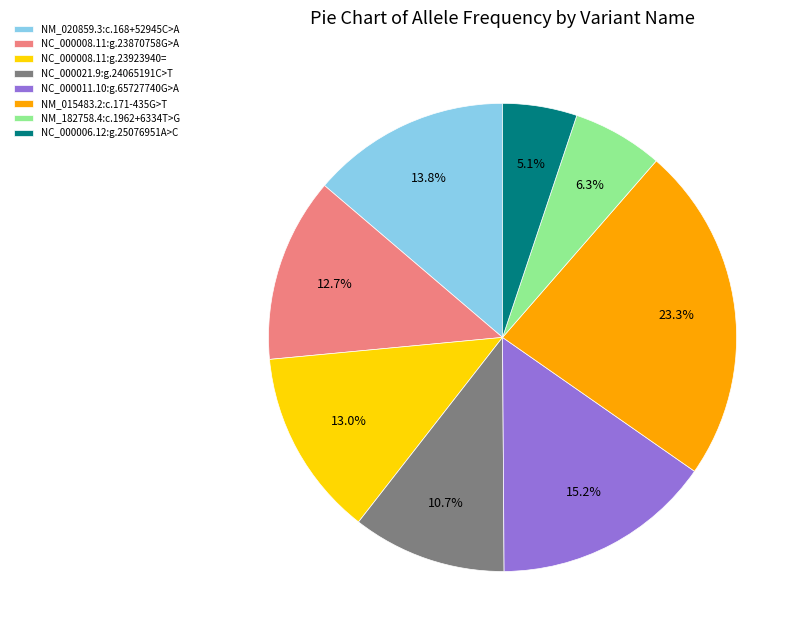

What percentage is the NM_182758.4:c.1962+6334T>G slice, to the nearest percent?

6%